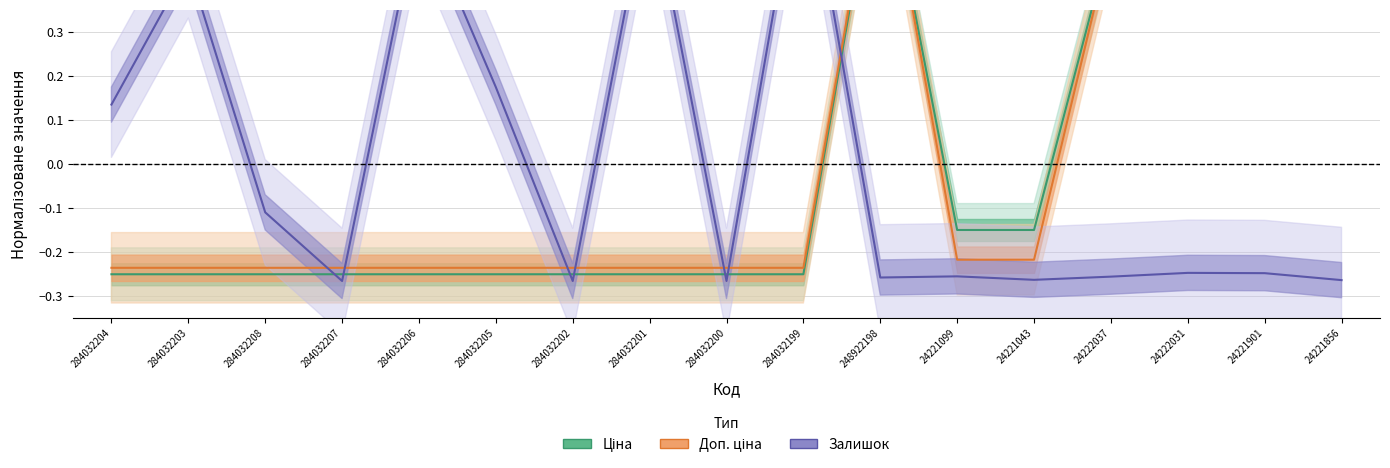

Count the Ціна values in the range 0 to 1.

5